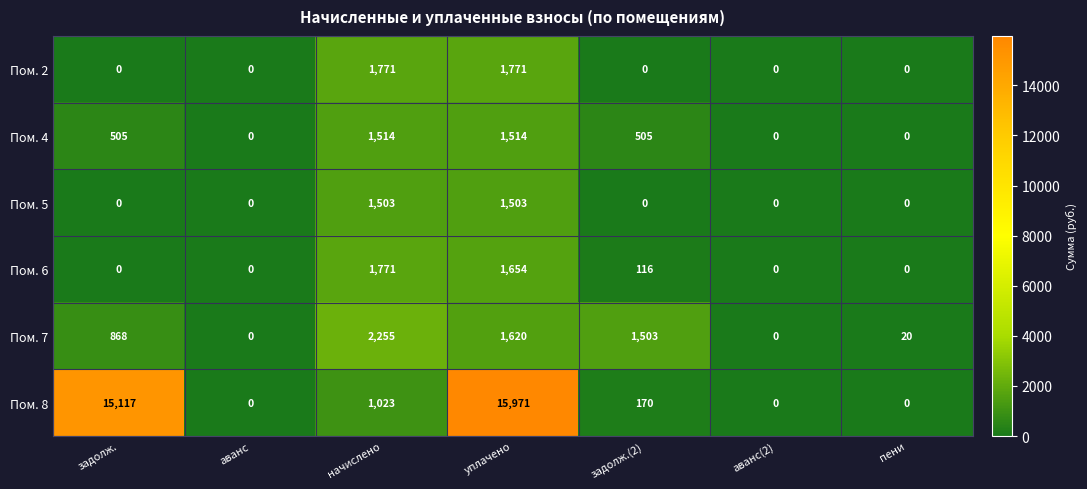

Is it true that Пом. 6 equals -1092 at задолж.?

False